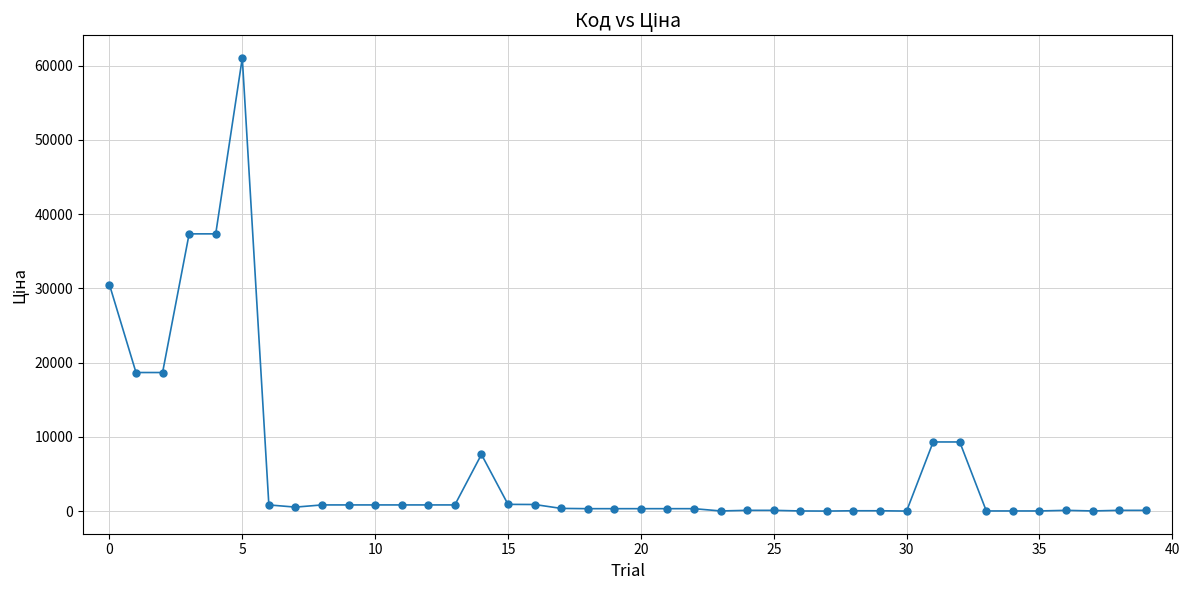

True or false: the data has more than 0 interior local peaks.

True